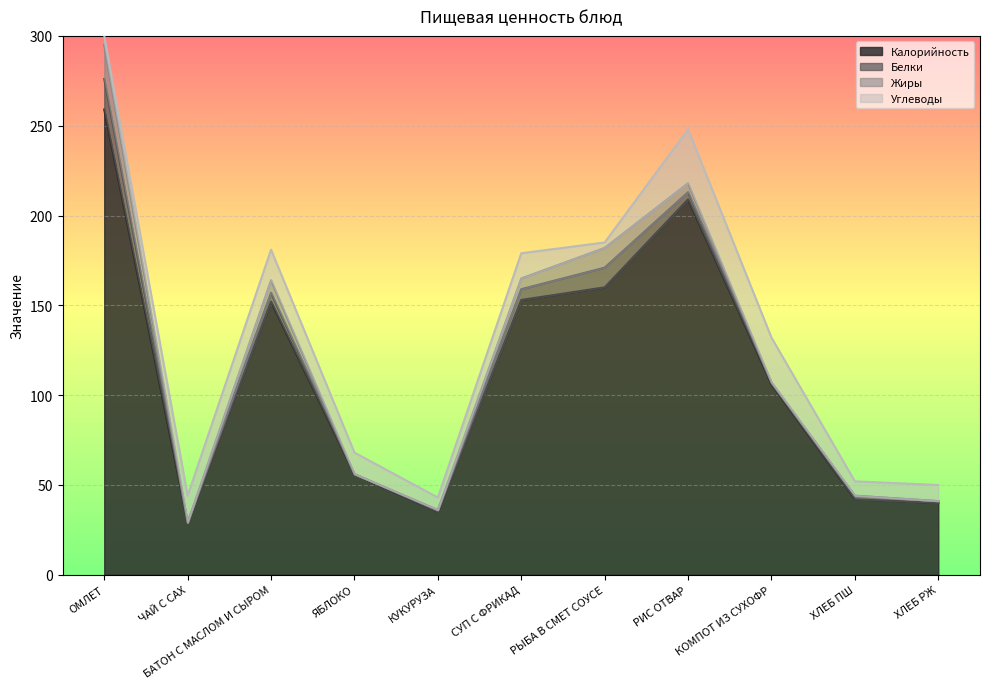

Where is the first local maximum for Калорийность?

БАТОН С МАСЛОМ И СЫРОМ